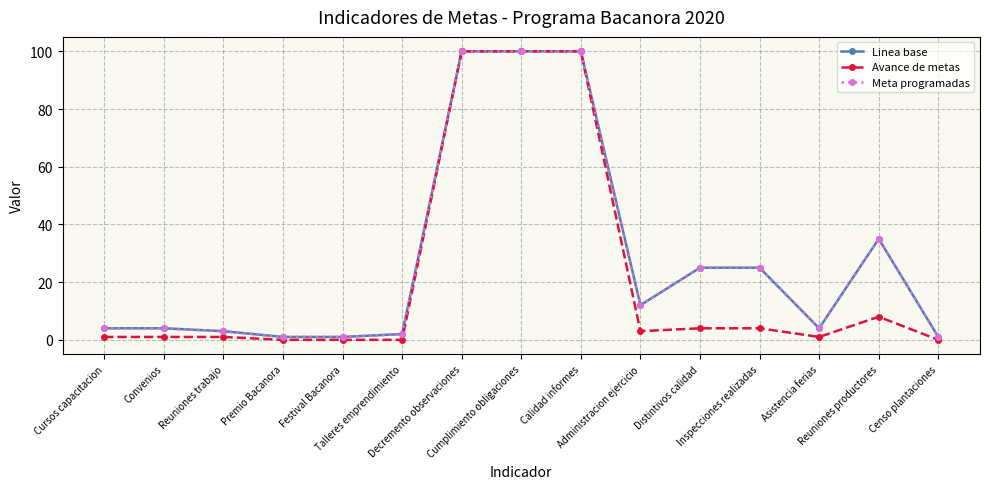

Reading left to right, extract all data points from this chart.

Linea base: Cursos capacitacion=4	Convenios=4	Reuniones trabajo=3	Premio Bacanora=1	Festival Bacanora=1	Talleres emprendimiento=2	Decremento observaciones=100	Cumplimiento obligaciones=100	Calidad informes=100	Administracion ejercicio=12	Distintivos calidad=25	Inspecciones realizadas=25	Asistencia ferias=4	Reuniones productores=35	Censo plantaciones=1
Avance de metas: Cursos capacitacion=1	Convenios=1	Reuniones trabajo=1	Premio Bacanora=0	Festival Bacanora=0	Talleres emprendimiento=0	Decremento observaciones=100	Cumplimiento obligaciones=100	Calidad informes=100	Administracion ejercicio=3	Distintivos calidad=4	Inspecciones realizadas=4	Asistencia ferias=1	Reuniones productores=8	Censo plantaciones=0
Meta programadas: Cursos capacitacion=4	Convenios=4	Reuniones trabajo=3	Premio Bacanora=1	Festival Bacanora=1	Talleres emprendimiento=2	Decremento observaciones=100	Cumplimiento obligaciones=100	Calidad informes=100	Administracion ejercicio=12	Distintivos calidad=25	Inspecciones realizadas=25	Asistencia ferias=4	Reuniones productores=35	Censo plantaciones=1